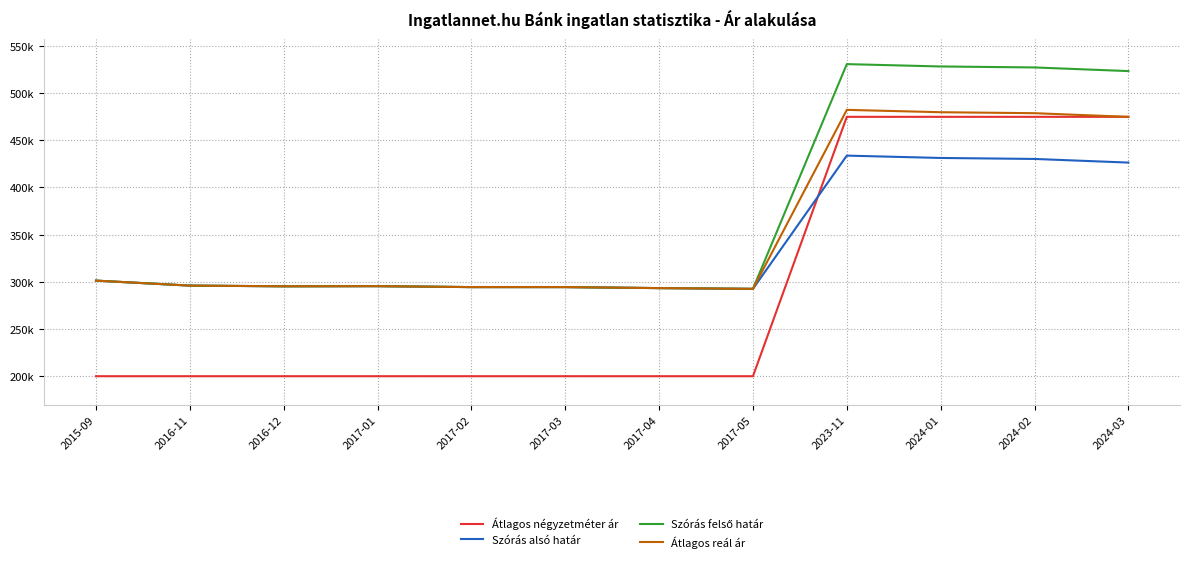

Does the chart have visible grid lines?

Yes